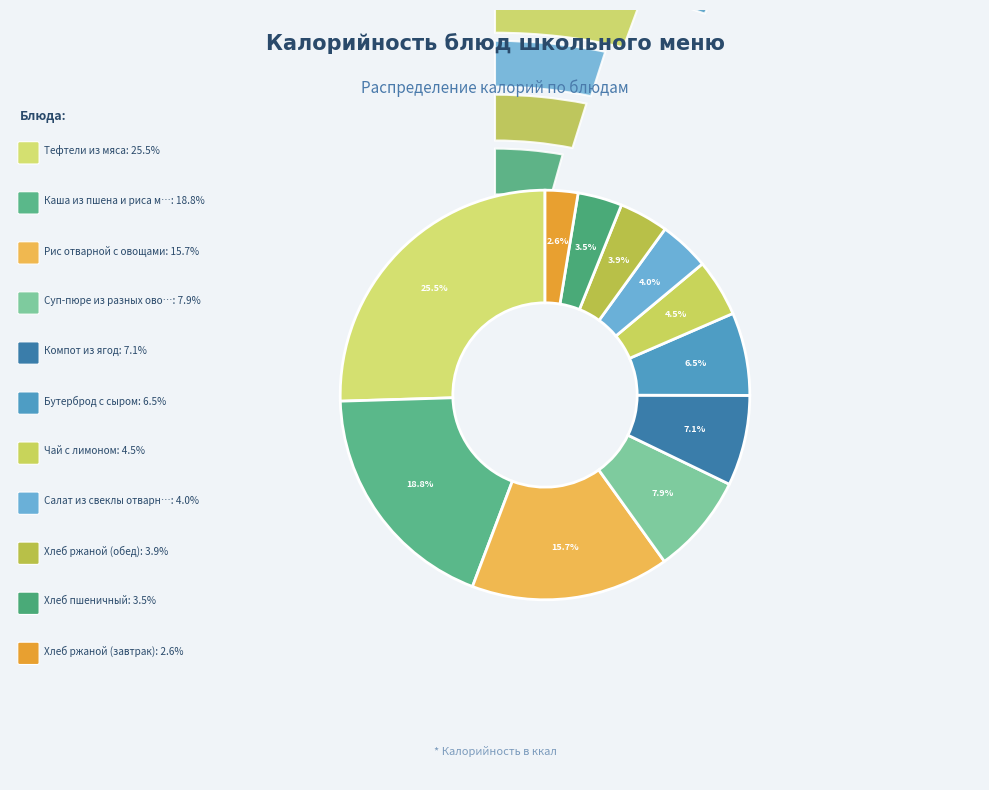

Which category has the smallest portion of the pie?

Хлеб ржаной (завтрак)